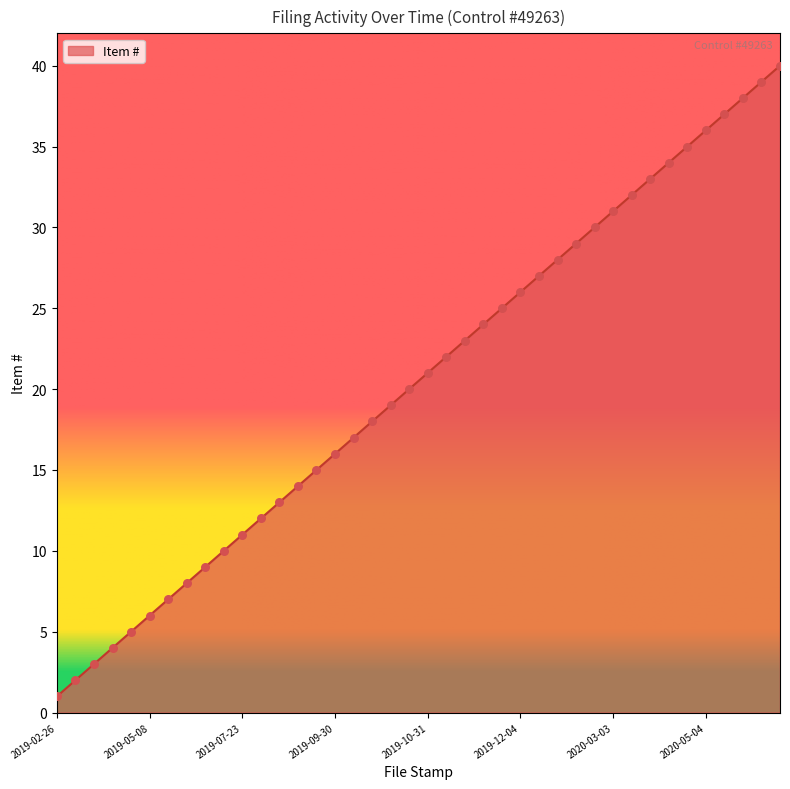

What is the greatest value displayed?

40